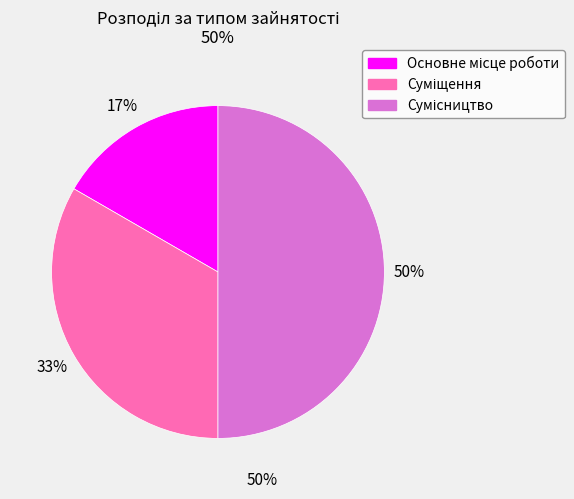

Count the number of slices in the pie.

3